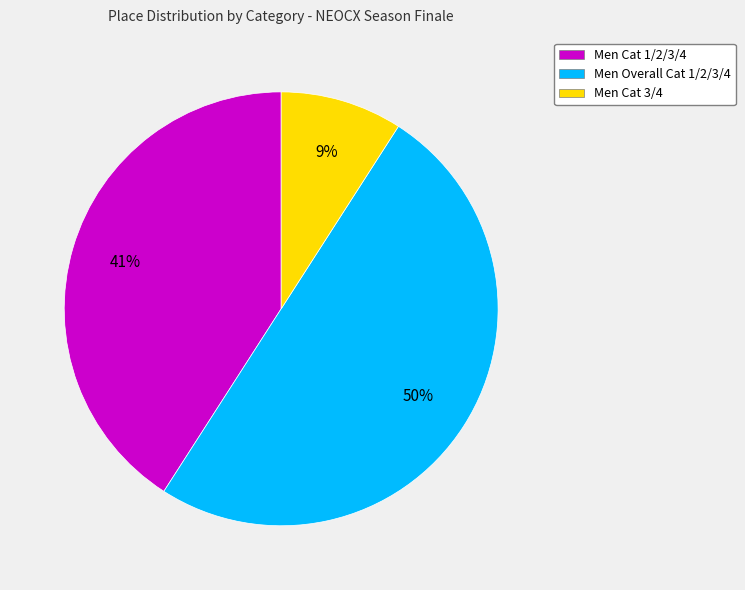

Approximately how many times larger is the value at Men Overall Cat 1/2/3/4 compared to Men Cat 1/2/3/4?

1.2